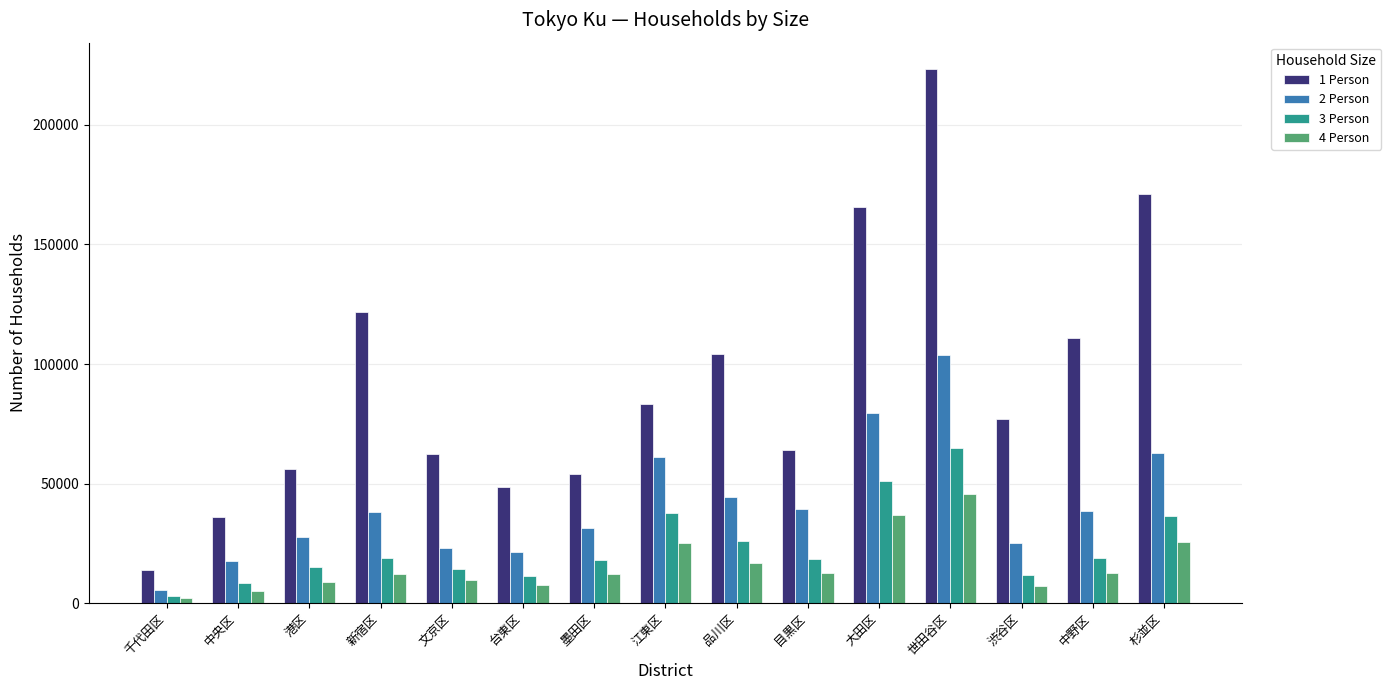

Which category has the highest value in the 3 Person series?

世田谷区